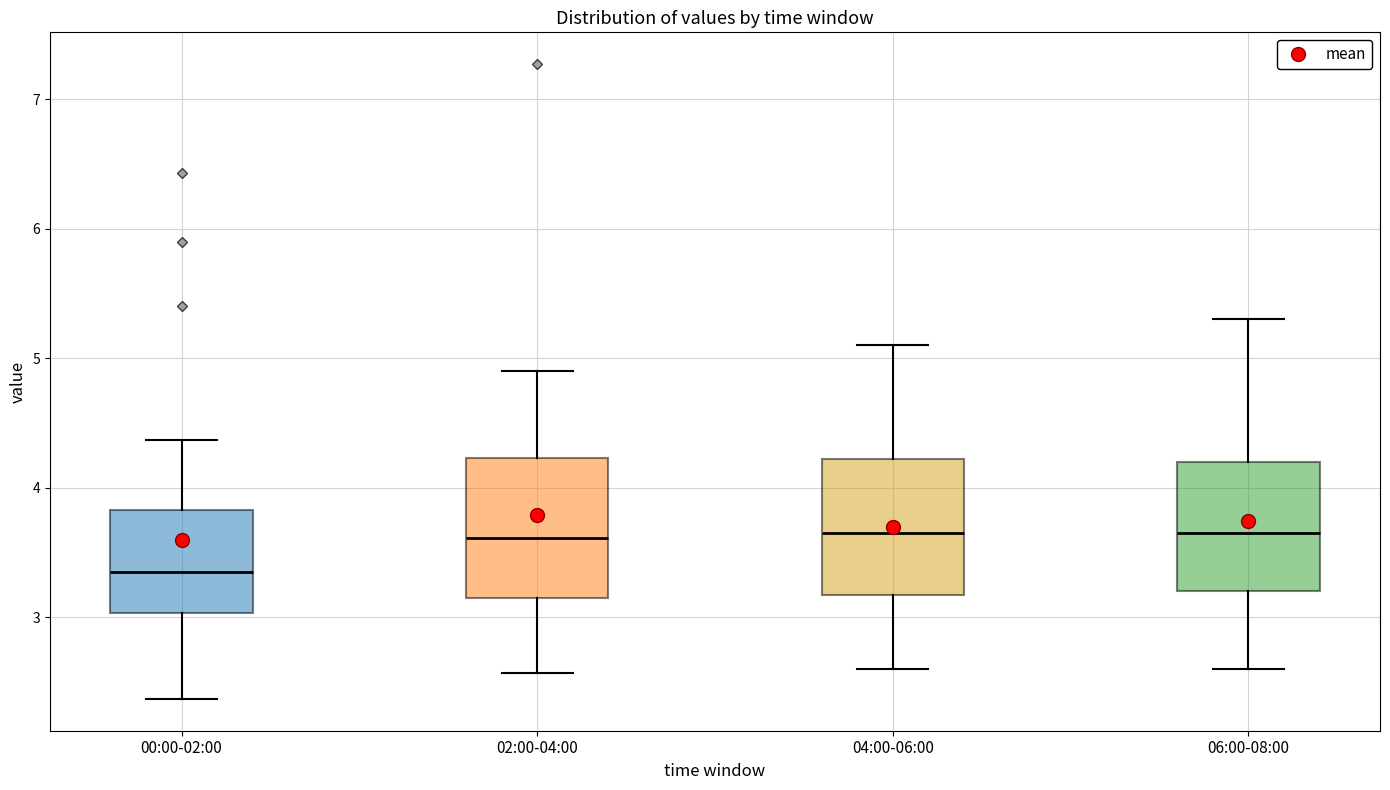

Reading left to right, read every box against the y-axis: the position of its median line, the range the box covers, and the ends of its whiskers. The values are not printed on the chart, so give them approximately, as read against the axis.

00:00-02:00: median 3.4, box 3.0 to 3.8, whiskers 2.4 to 4.4
02:00-04:00: median 3.6, box 3.2 to 4.2, whiskers 2.6 to 4.9
04:00-06:00: median 3.7, box 3.2 to 4.2, whiskers 2.6 to 5.1
06:00-08:00: median 3.7, box 3.2 to 4.2, whiskers 2.6 to 5.3